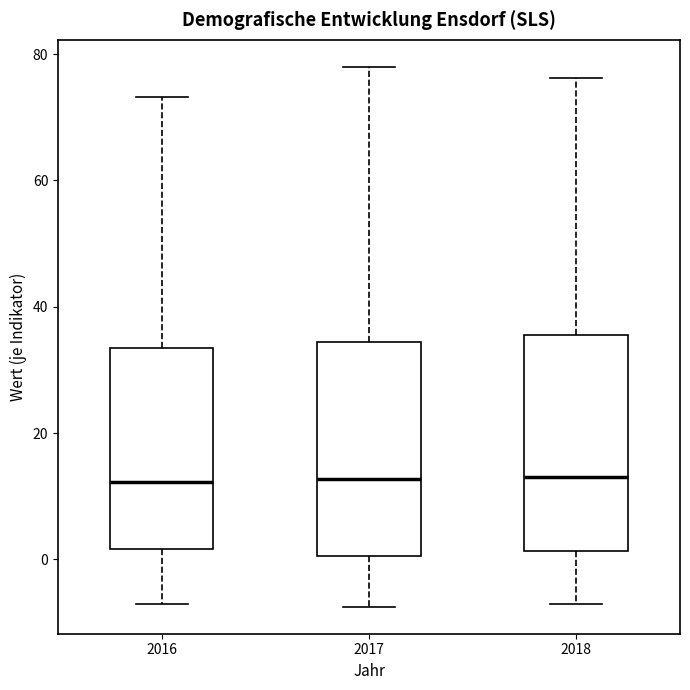

Where is the lower edge of the box at x = 2017 on the y-axis? The values are not printed on the chart, so give them approximately, as read against the axis.

0